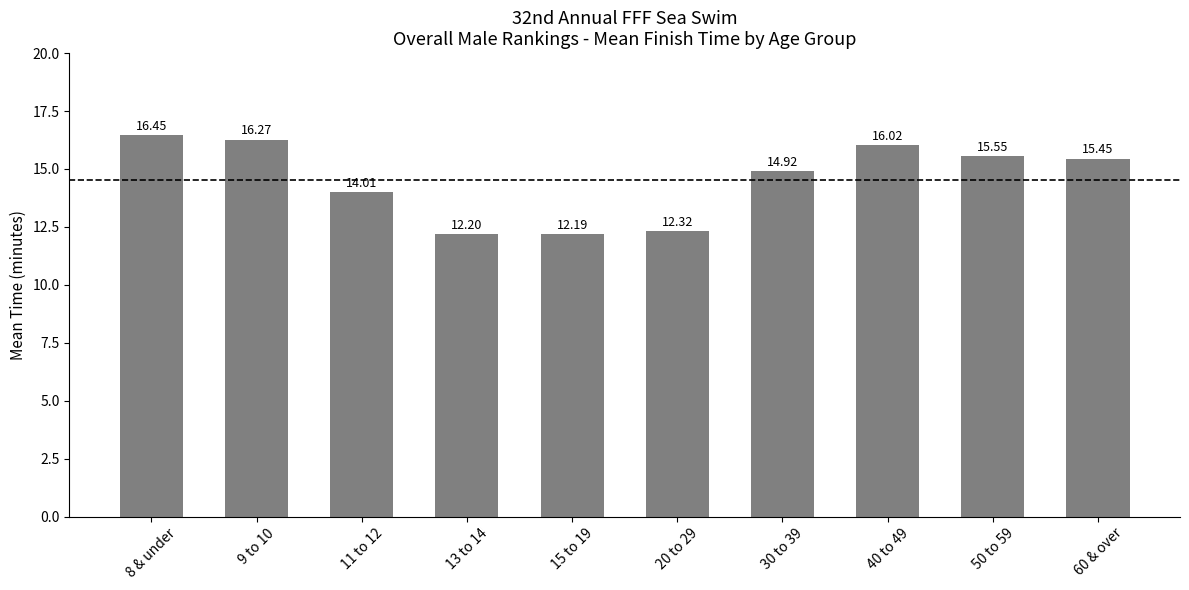

What is the sum of all values?

145.4